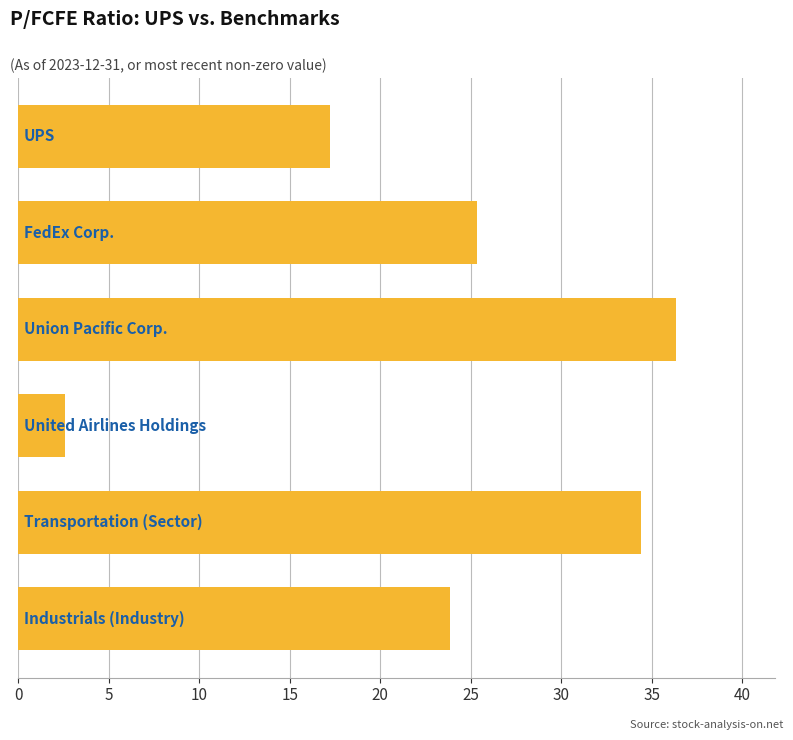

What is the maximum value shown in the chart?

36.4